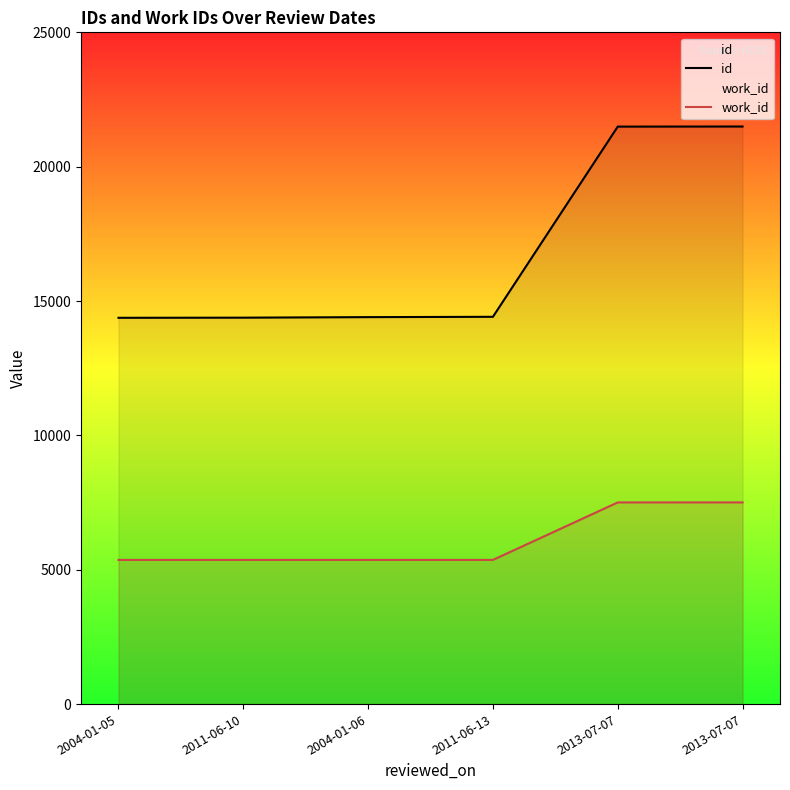

What is the average value of the work_id series?

6079